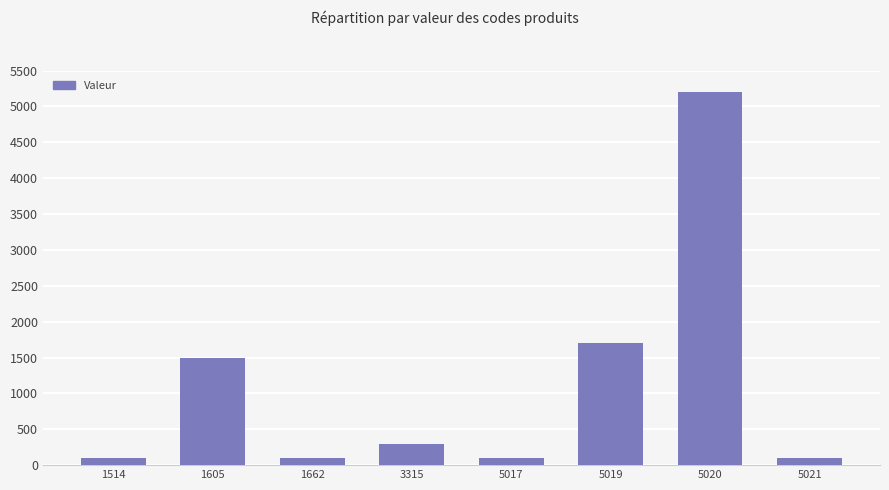

Which label corresponds to the largest value in the chart?

5020